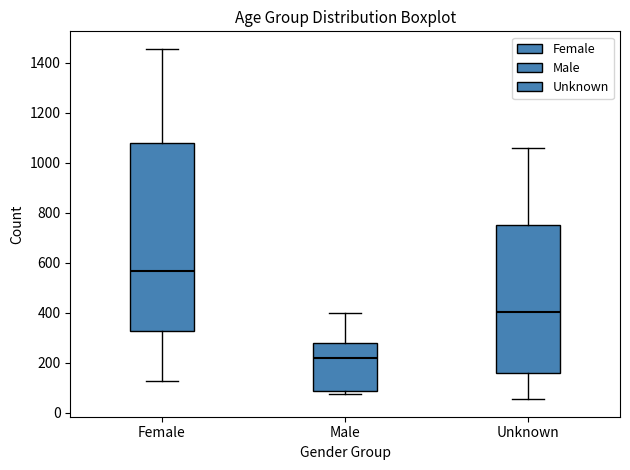

Which box's median line is the lowest?

Male